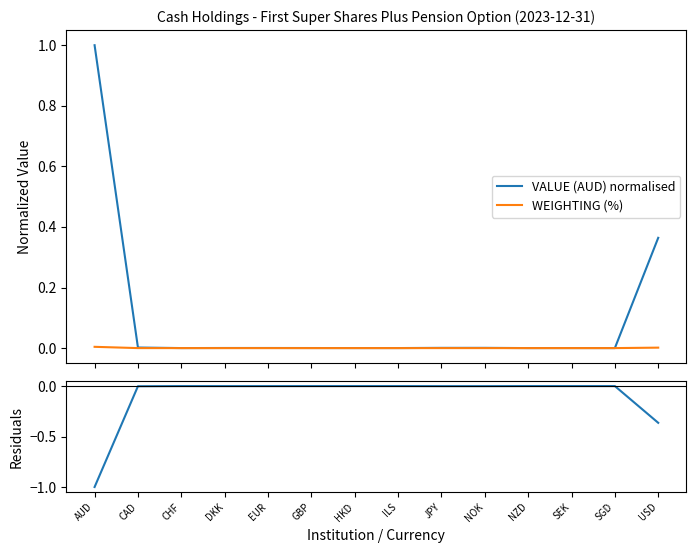

The value of VALUE (AUD) normalised at SGD is 0.0. True or false?

False